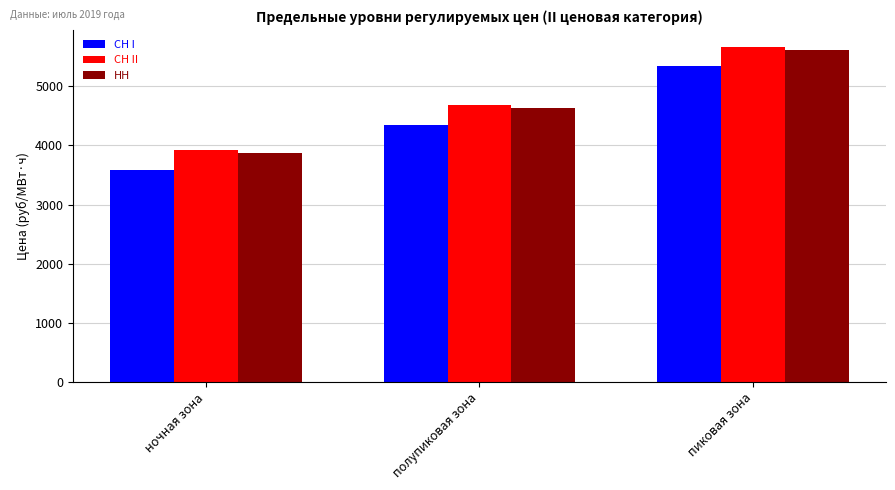

What is the label of the 2nd bar from the left?

полупиковая зона